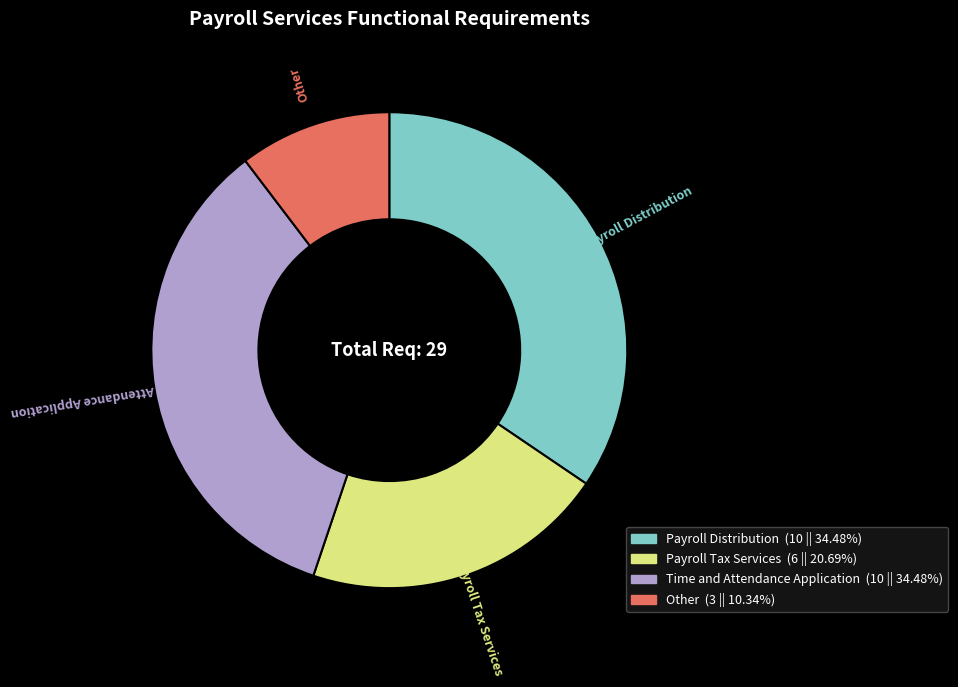

Approximately how many times larger is the value at Time and Attendance Application compared to Payroll Tax Services?

1.7